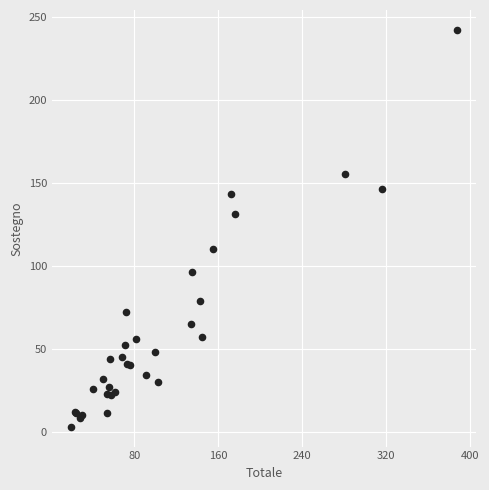

What Y value in the scatter plot is closest to 122?

131